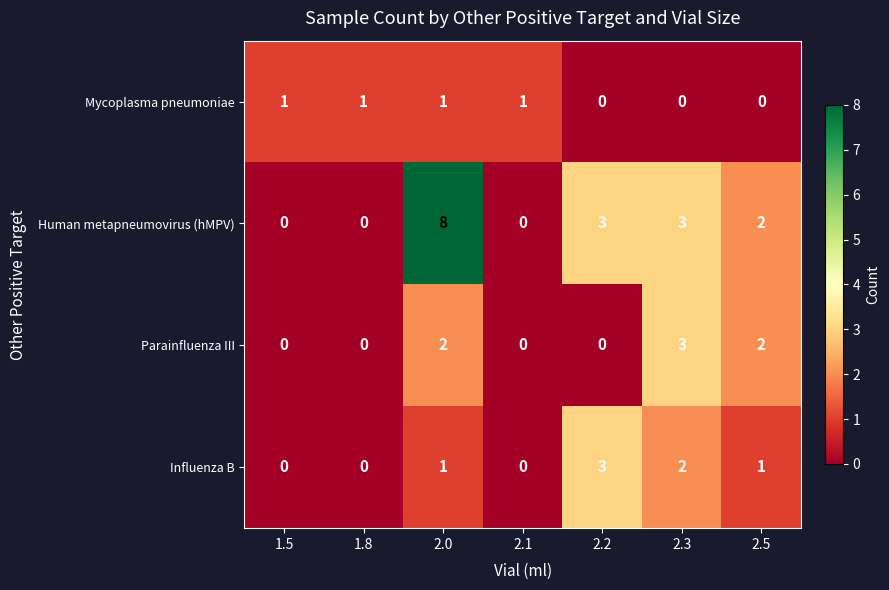

What is the difference between the Human metapneumovirus (hMPV) values at 2.0 and 1.5?

8